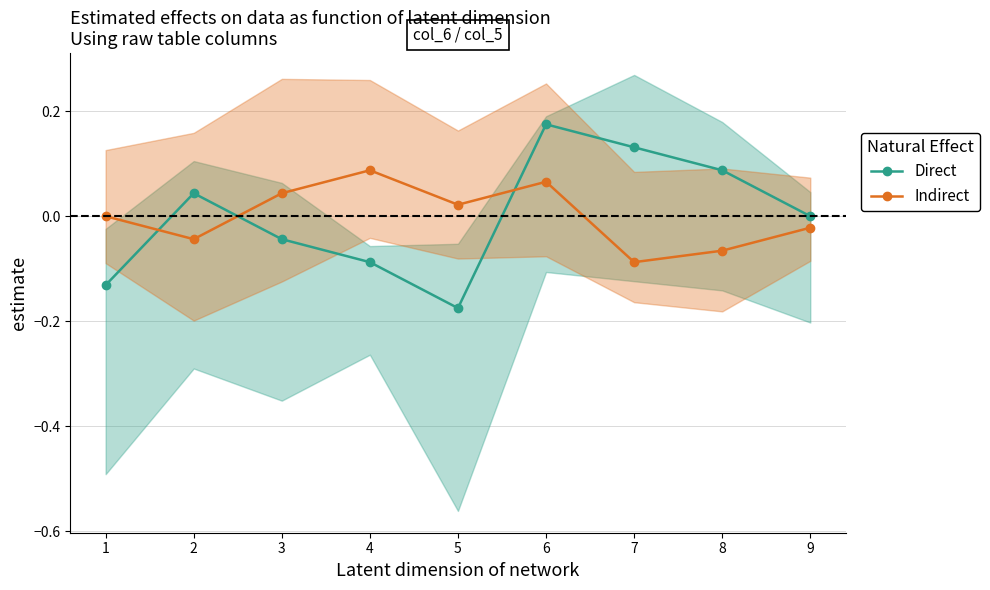

Where is the first local minimum for Direct?

5